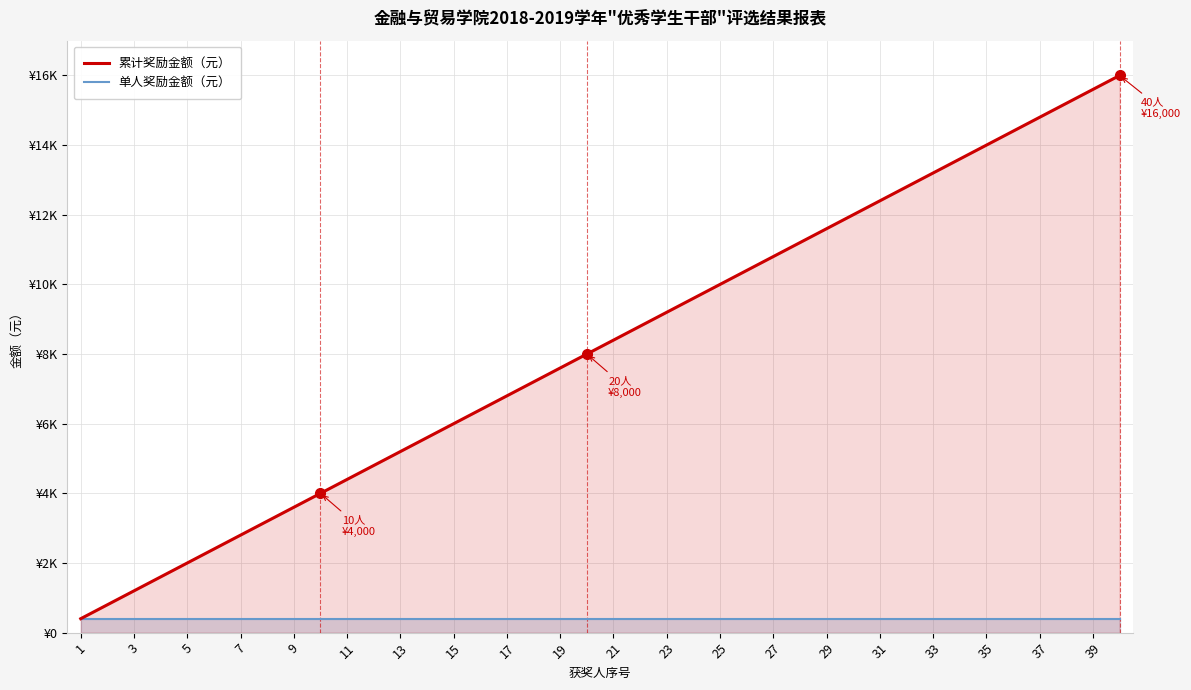

What are all the series names shown in the legend?

累计奖励金额（元）, 单人奖励金额（元）